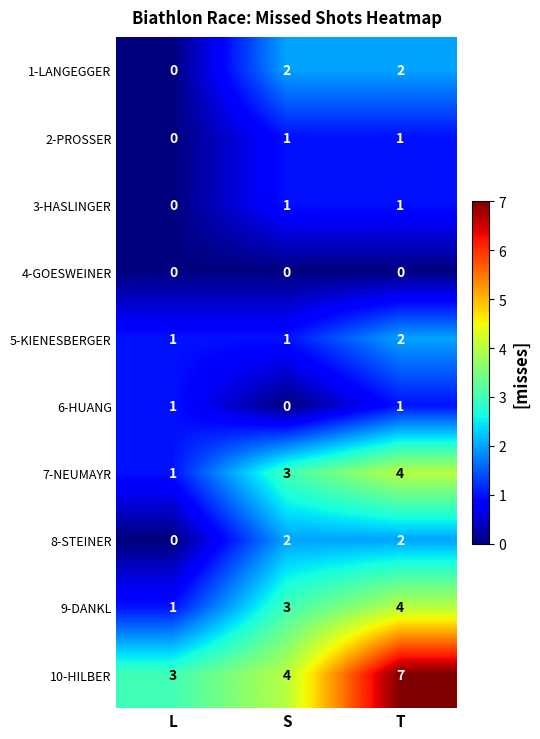

At how many categories does at least one series exceed 5?

1